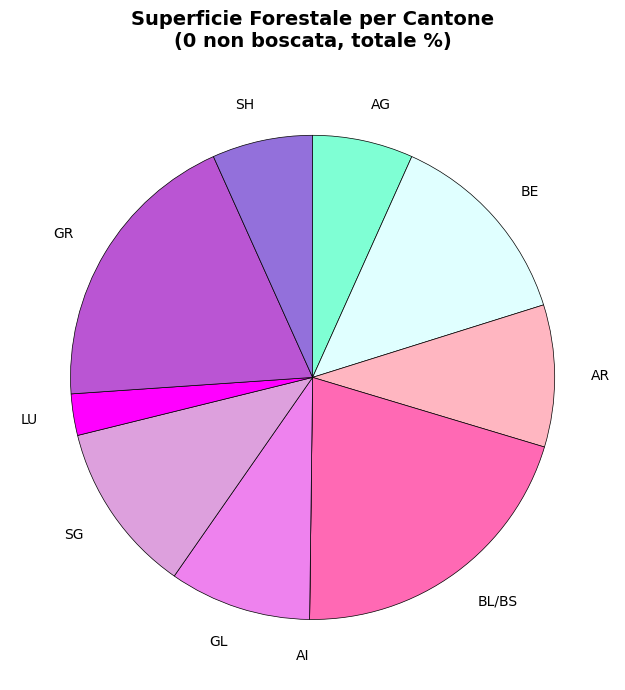

The BL/BS slice represents 14% of the pie. True or false?

False